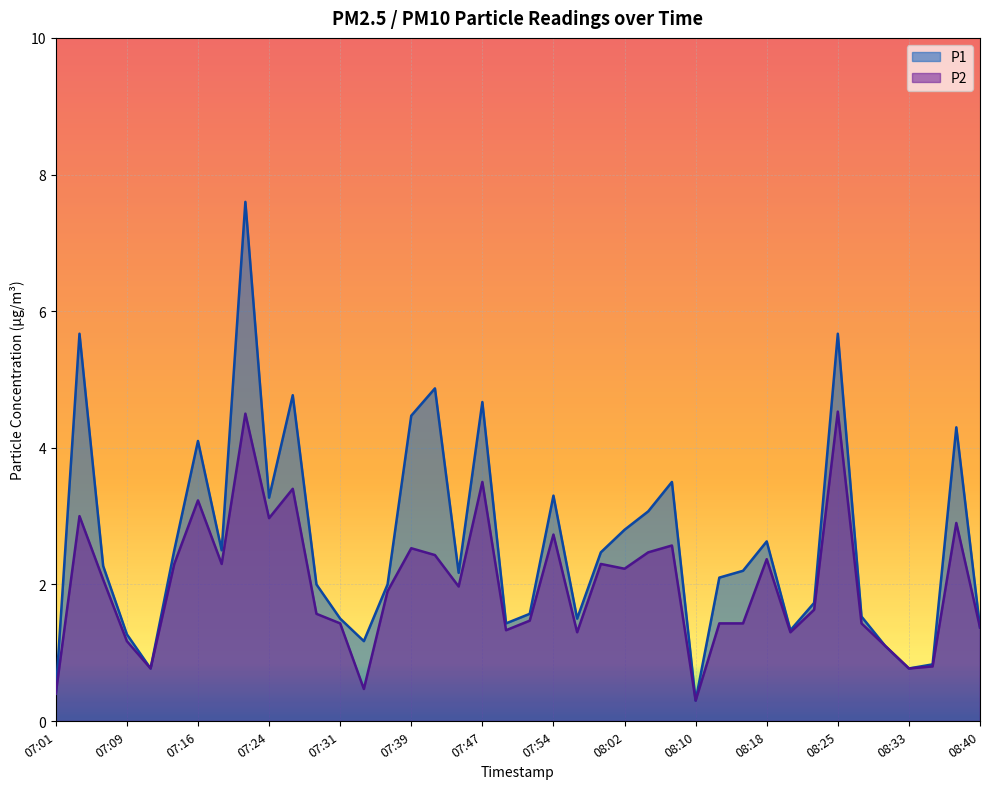

True or false: P1 has a value of 1.5 at 08:28.

True